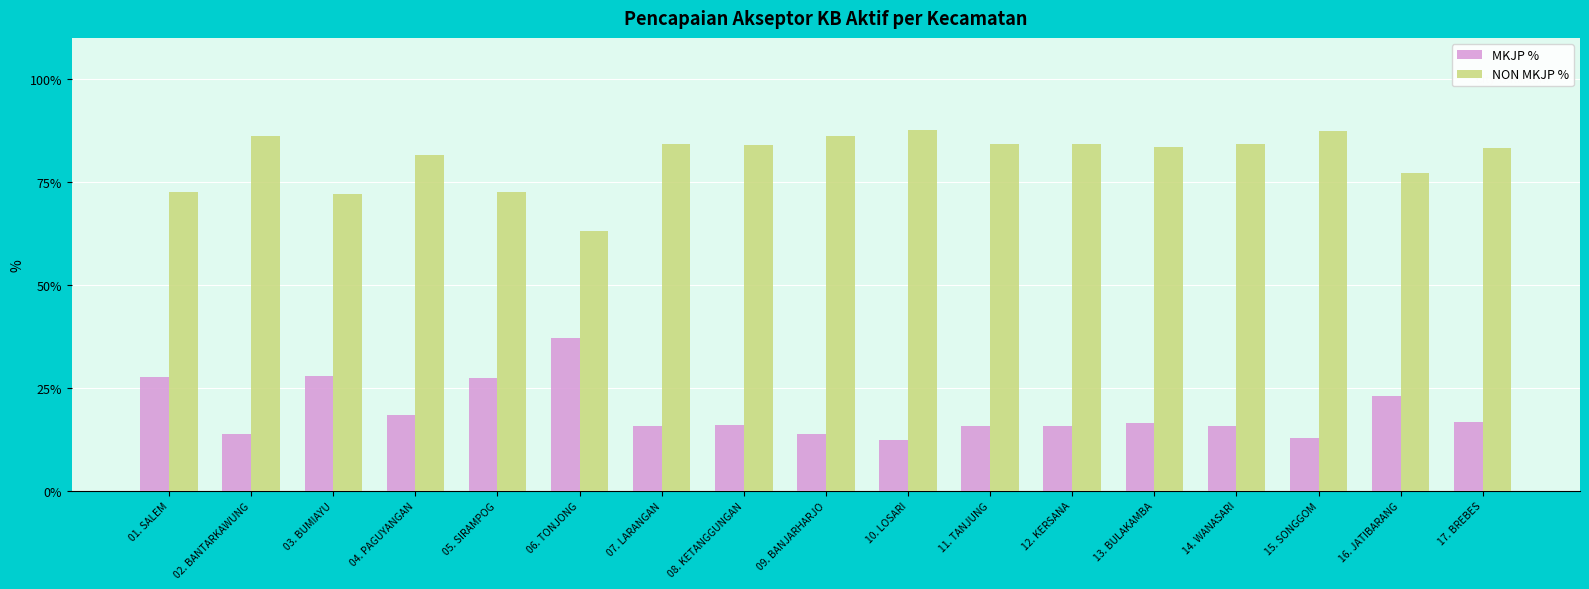

What is the spread (max minus min) of values at 02. BANTARKAWUNG?

72.3